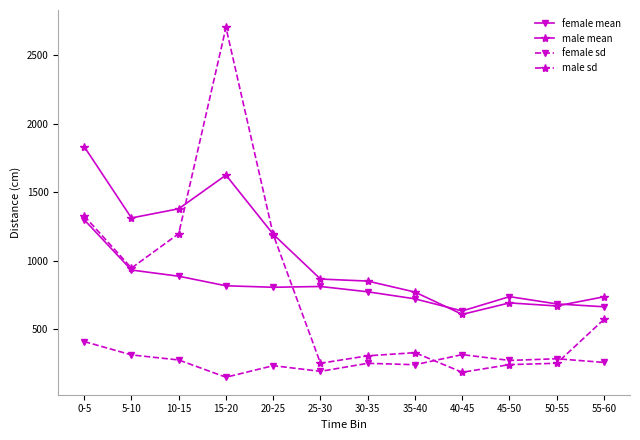

What is the label of the 4th point from the left?

15-20